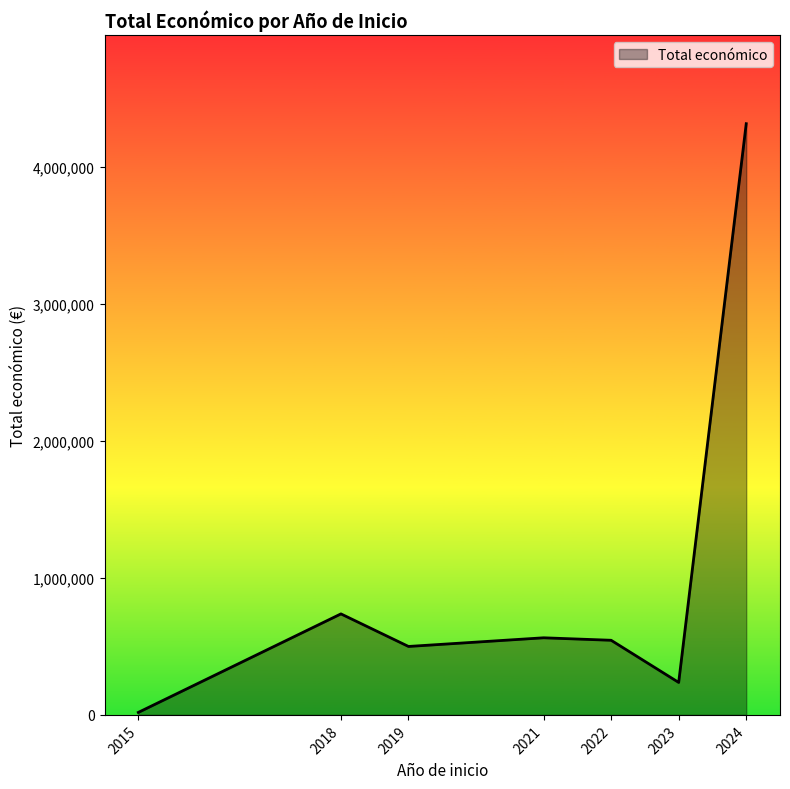

Is it true that the value at 2019 is 499930?

True